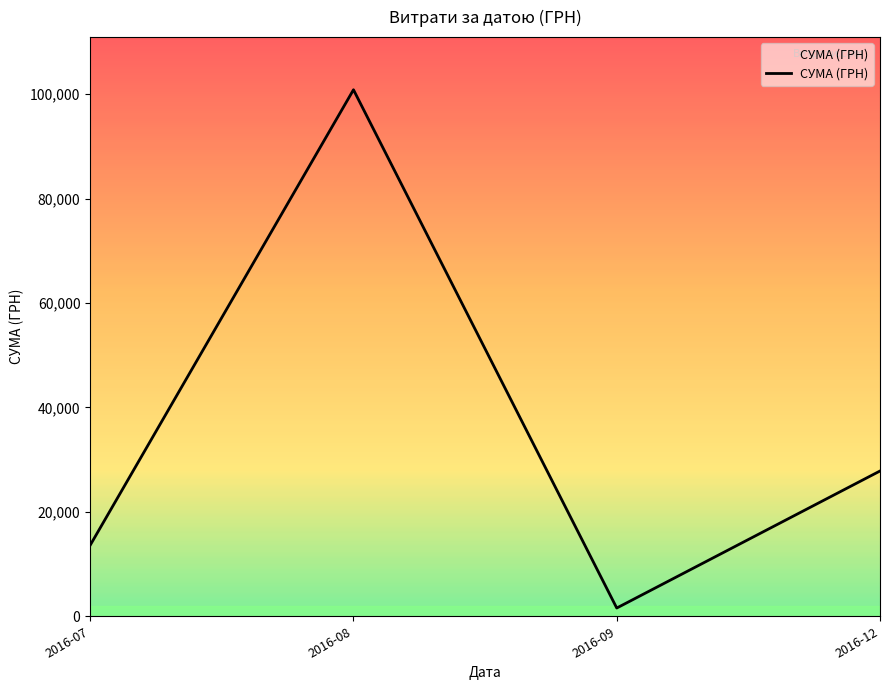

Rank the categories by value from lowest to highest.

2016-09, 2016-07, 2016-12, 2016-08